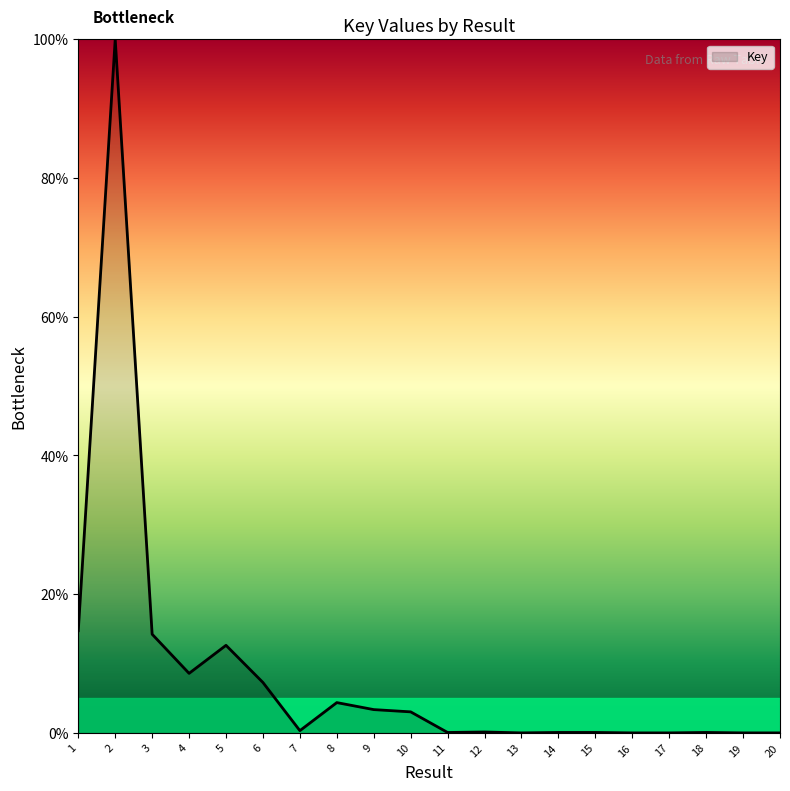

The chart shows a value of 3.0 at 10. True or false?

True